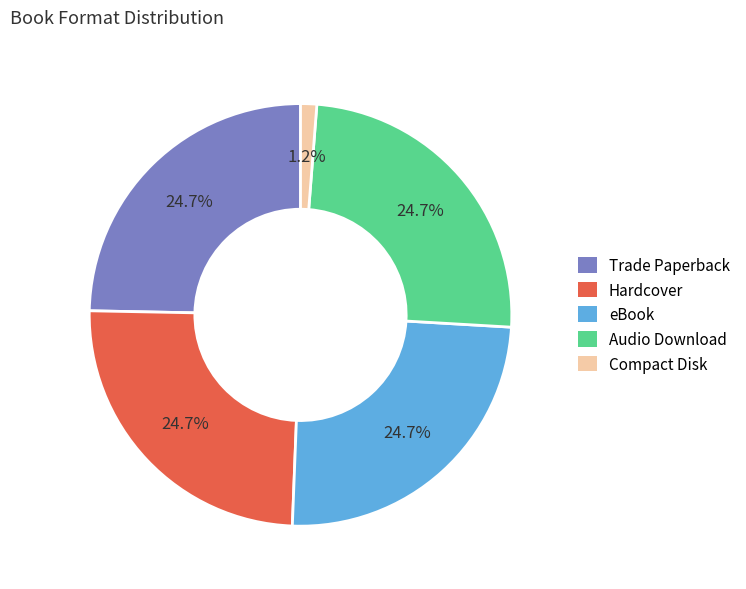

What is the smallest slice in the pie chart?

Compact Disk